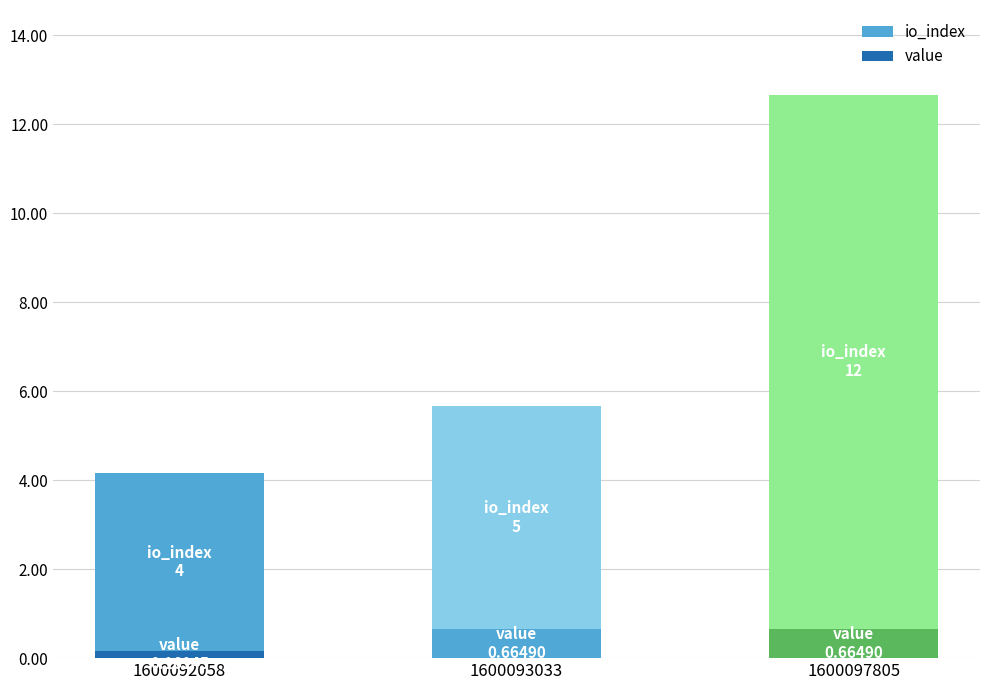

How many values in the io_index series are below 5?

1